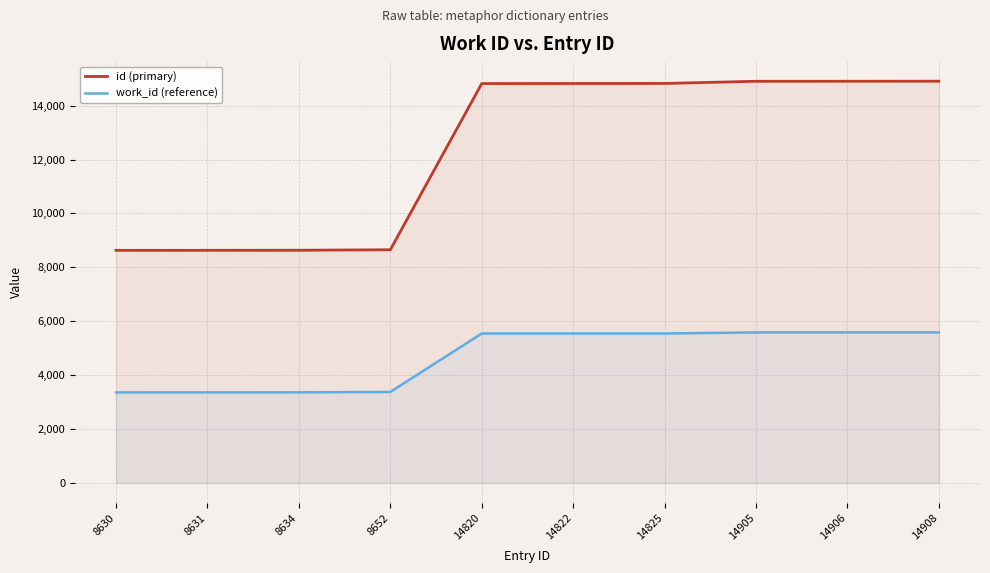

Rank the series by their maximum value, from lowest to highest.

work_id (reference), id (primary)